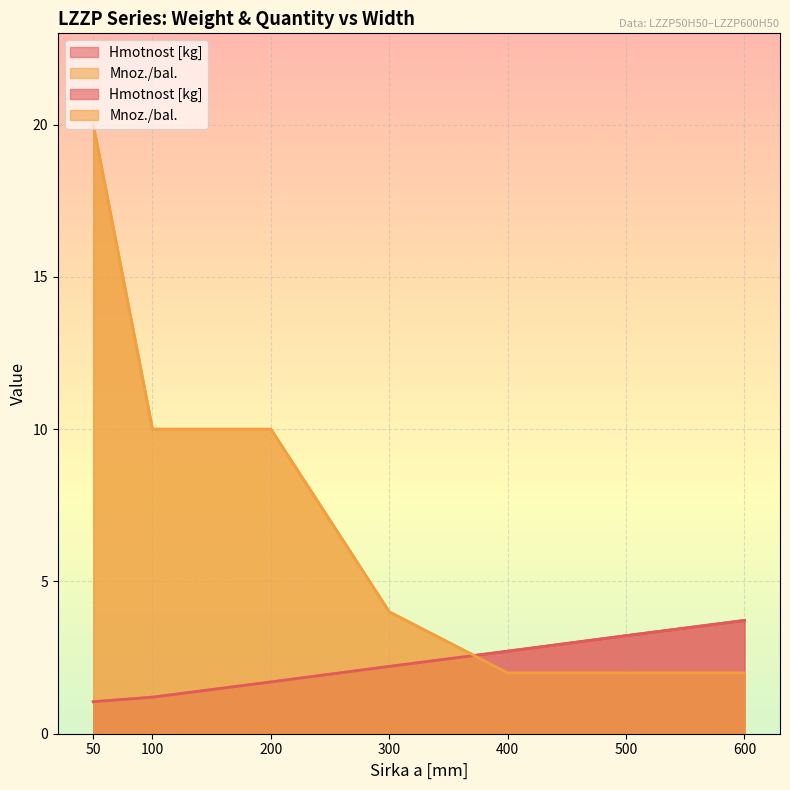

True or false: Hmotnost [kg] has a value of 1.7 at 200.

True